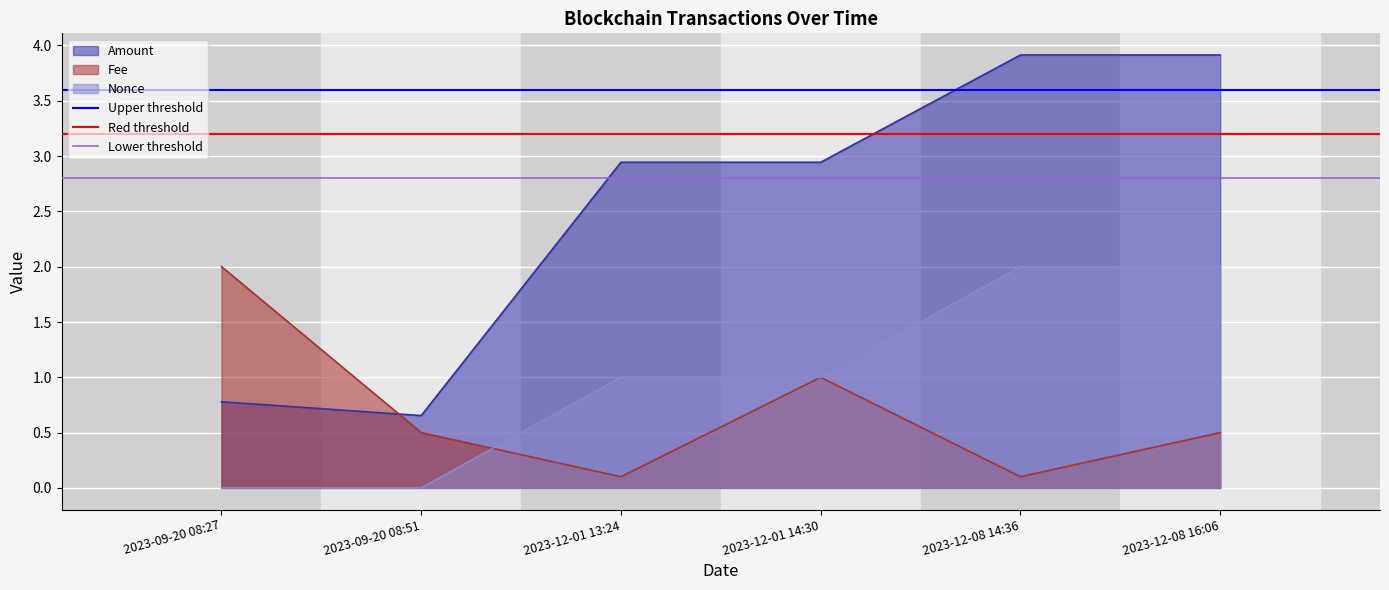

At which label does Fee reach its peak?

2023-09-20 08:27